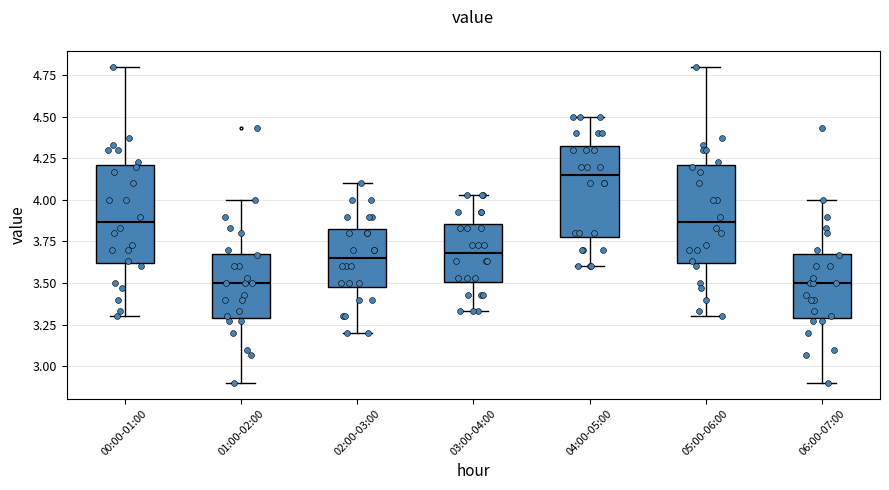

Where is the lower edge of the box for 01:00-02:00 on the y-axis? The values are not printed on the chart, so give them approximately, as read against the axis.

3.30